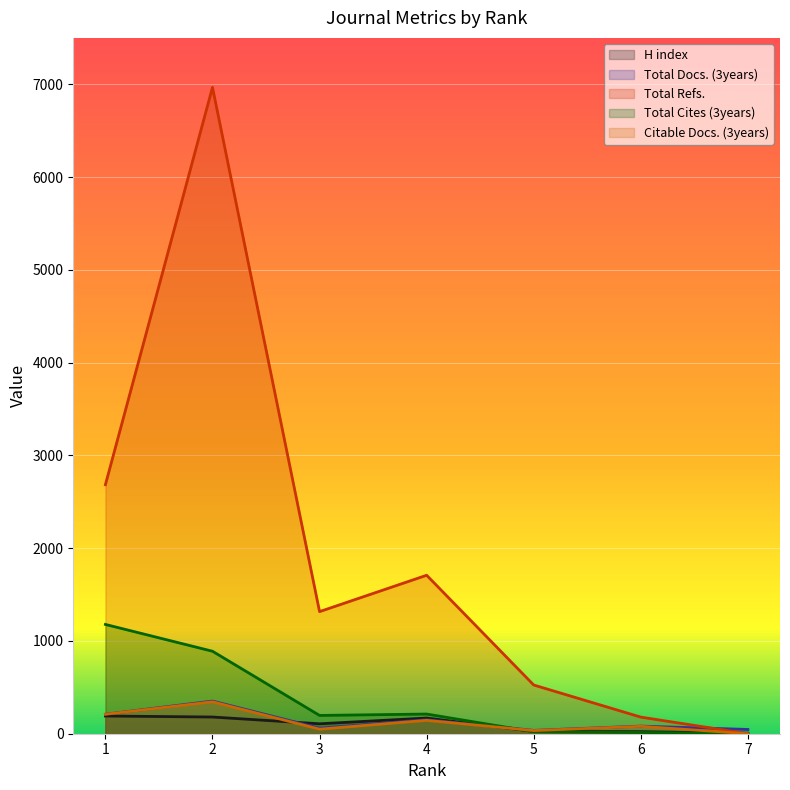

Reading right to left, transcribe all the data shown in this chart.

H index: 7=5	6=22	5=25	4=169	3=107	2=180	1=191
Total Docs. (3years): 7=46	6=82	5=36	4=151	3=60	2=352	1=210
Total Refs.: 7=0	6=179	5=525	4=1708	3=1316	2=6967	1=2684
Total Cites (3years): 7=0	6=14	5=21	4=212	3=197	2=889	1=1178
Citable Docs. (3years): 7=0	6=80	5=34	4=144	3=49	2=344	1=210